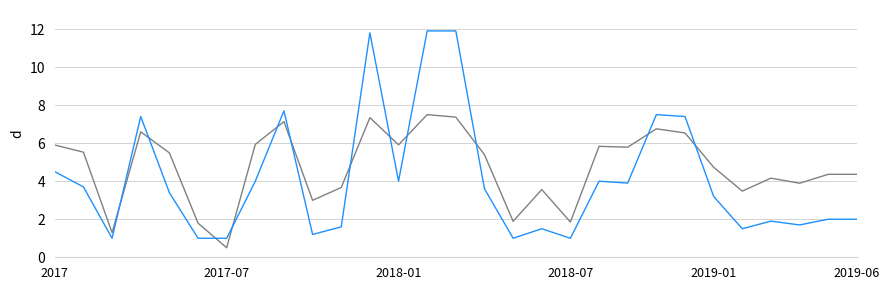

What is the smallest value displayed?

0.5